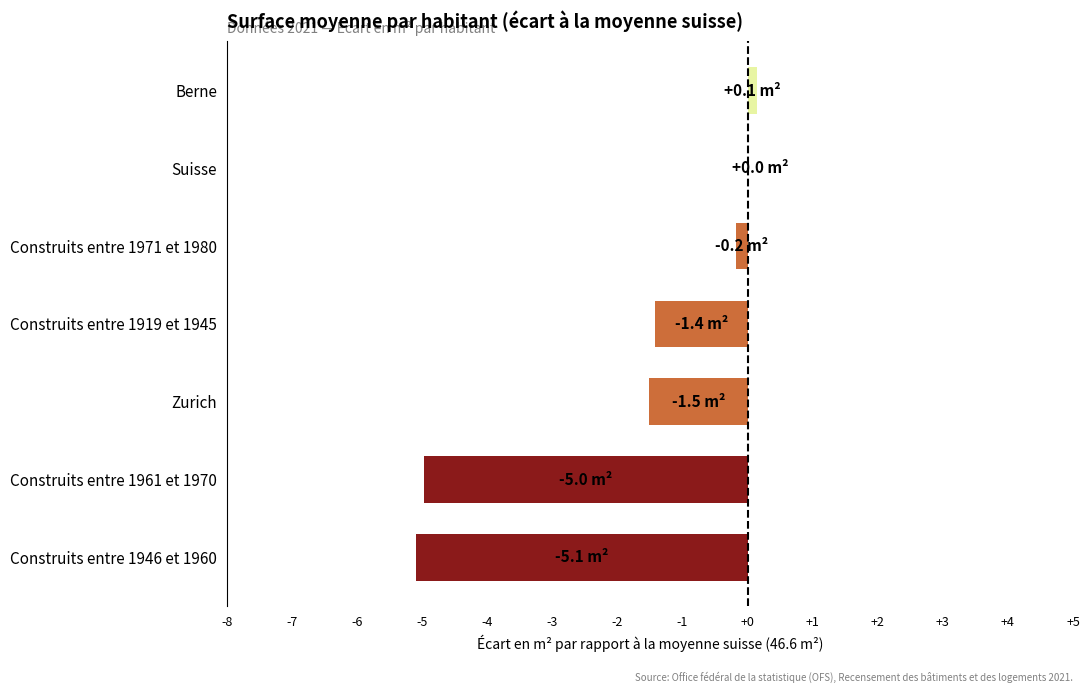

Reading bottom to top, extract all data points from this chart.

Construits entre 1946 et 1960=-5.1	Construits entre 1961 et 1970=-5.0	Zurich=-1.5	Construits entre 1919 et 1945=-1.4	Construits entre 1971 et 1980=-0.2	Suisse=0.0	Berne=0.1